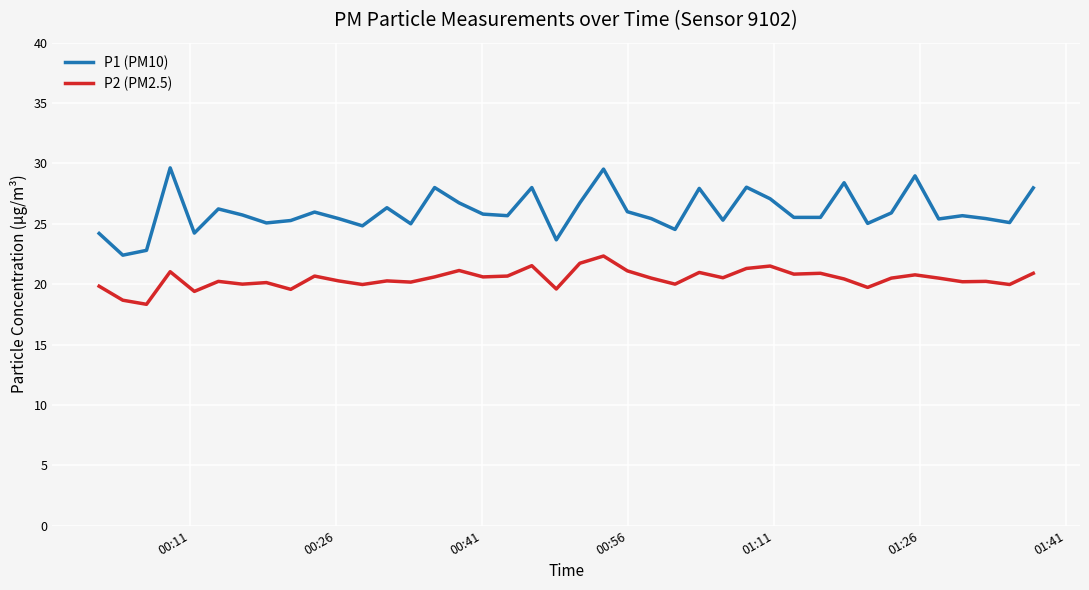

What is the greatest value displayed?

29.6